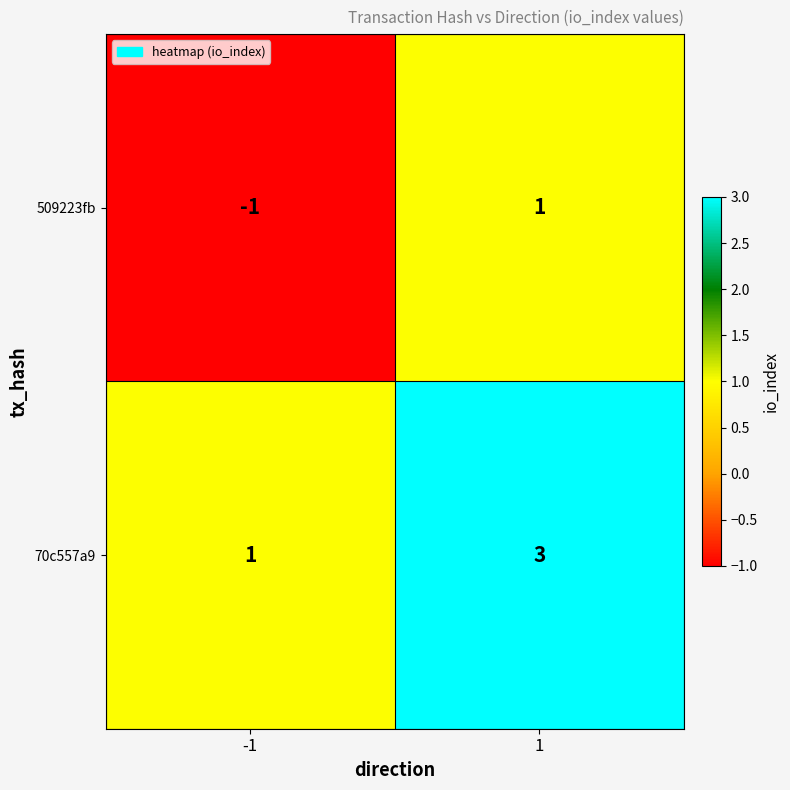

Reading right to left, what are all the values shown in this chart?

509223fb: 1	-1
70c557a9: 3	1